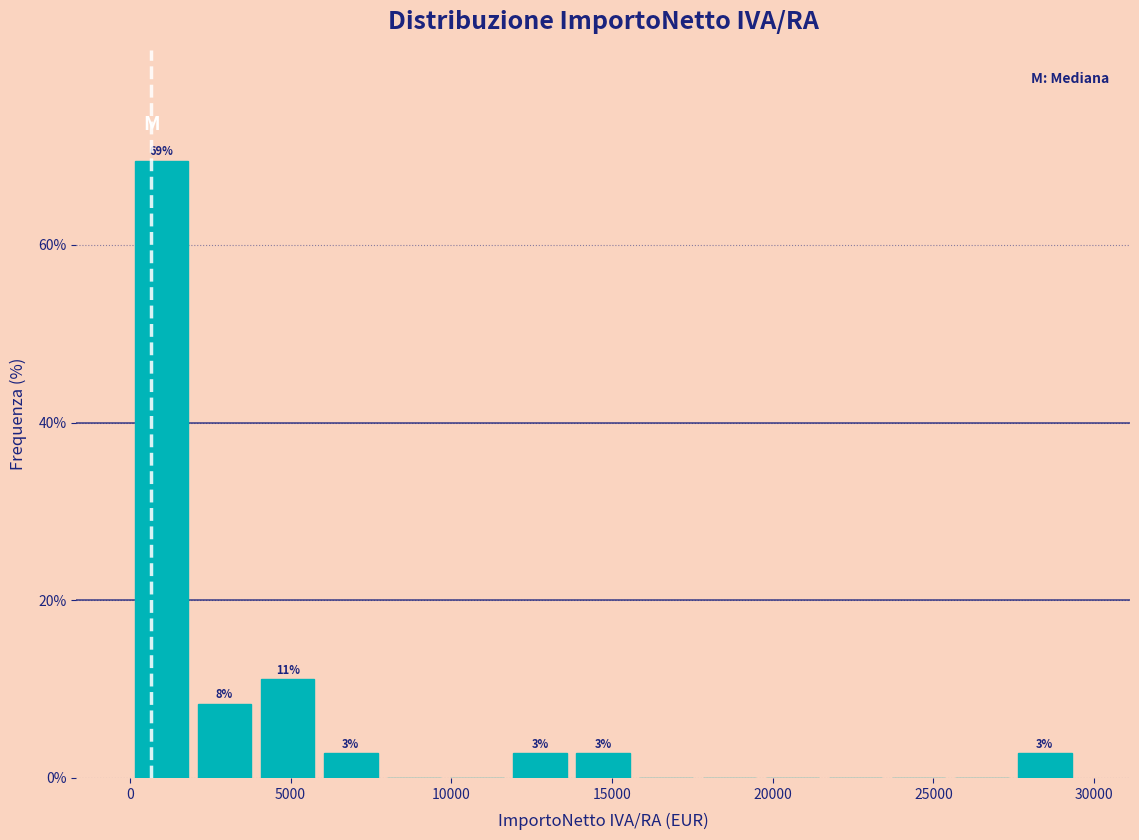

Read against the x-axis, roughly where is the centre of the tallest bar?

1000